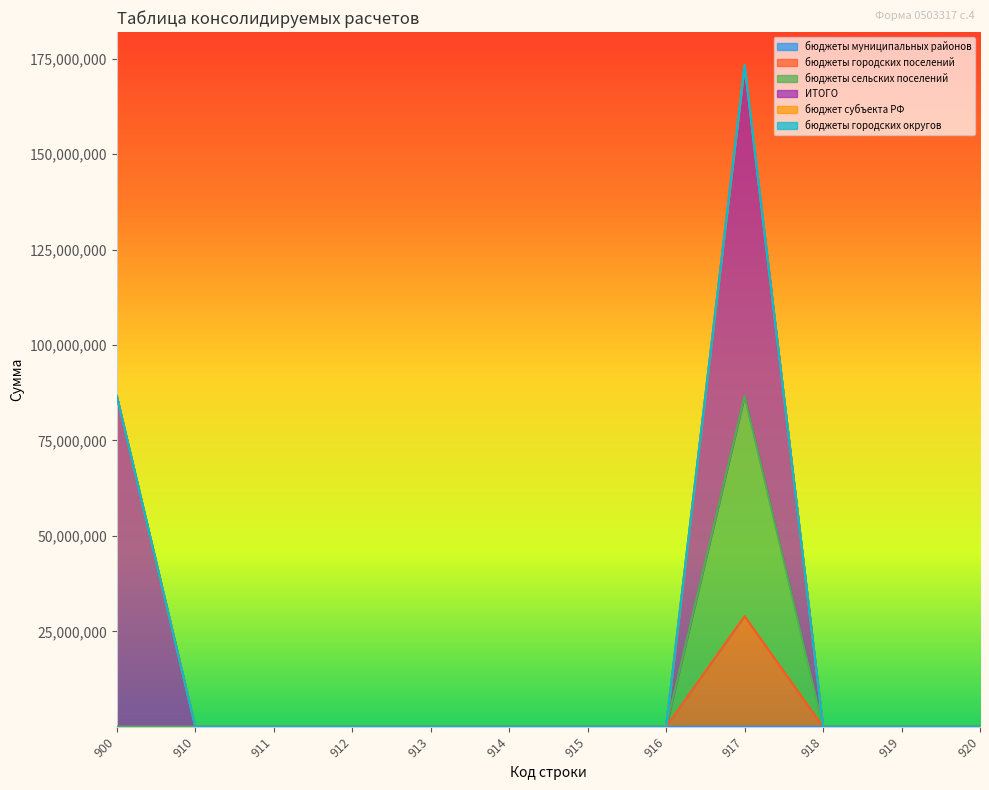

True or false: бюджеты сельских поселений and бюджеты городских поселений intersect in this chart.

False